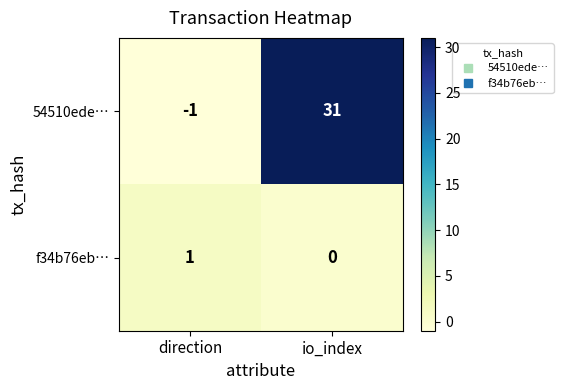

Which series has the largest range (max minus min)?

54510ede…